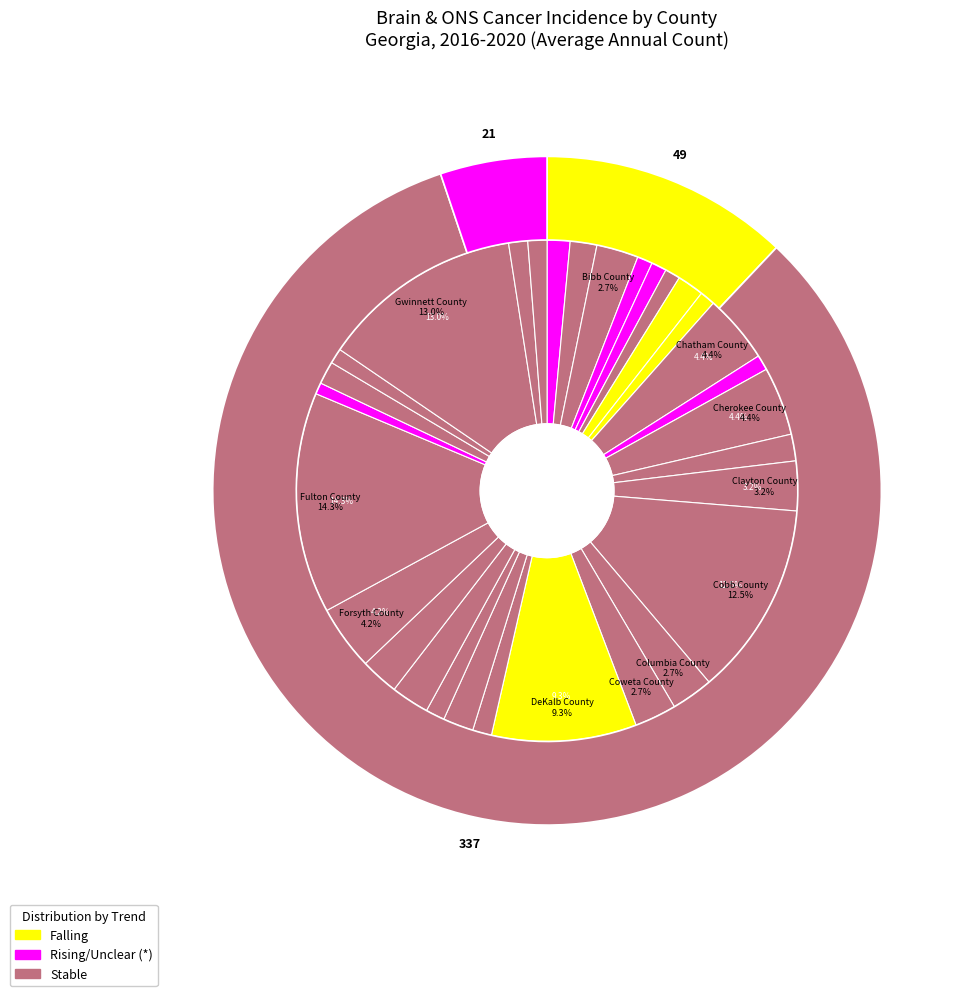

What is the smallest slice in the pie chart?

Gilmer County